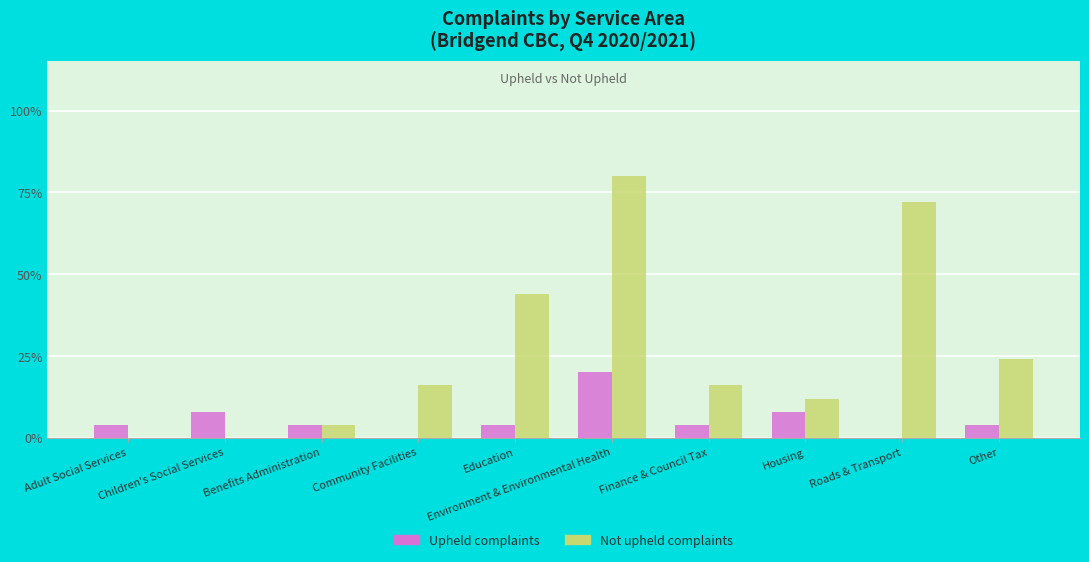

Which series changed the most between Environment & Environmental Health and Housing?

Not upheld complaints